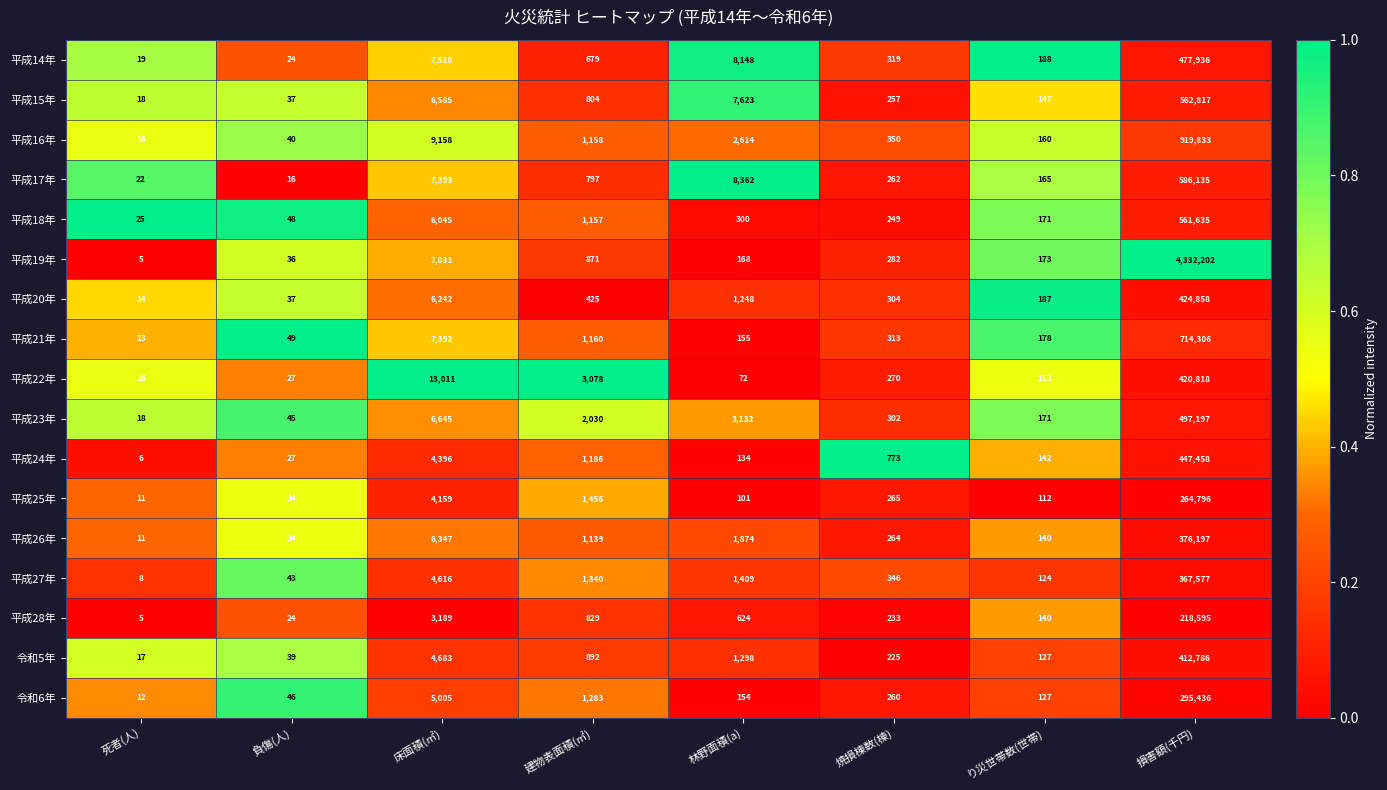

How many series are shown in this chart?

17